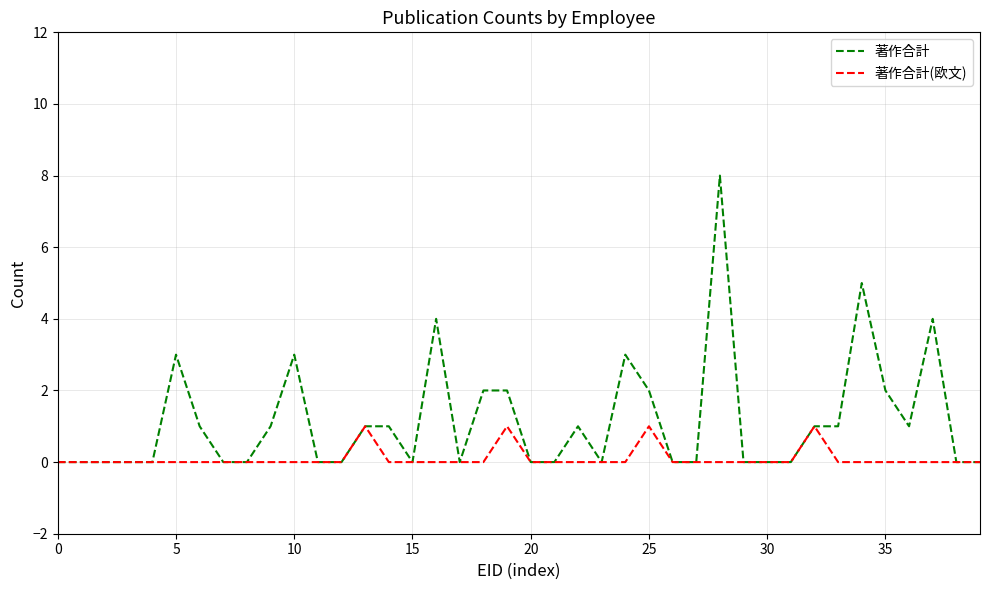

Which series has the largest total across all categories?

著作合計